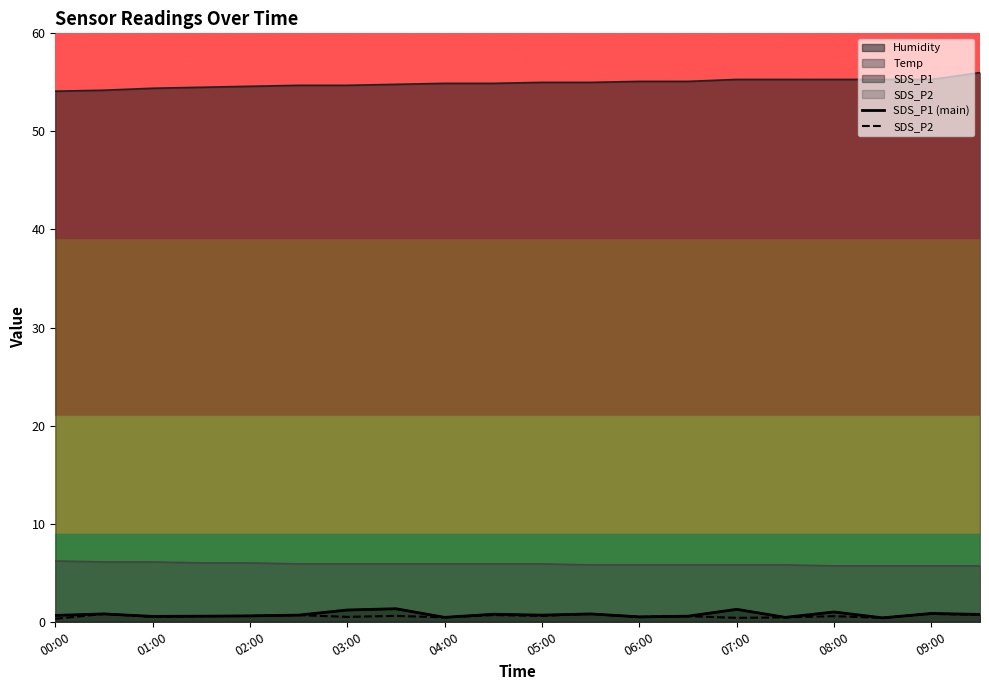

Which series has the largest range (max minus min)?

SDS_P1 (main)